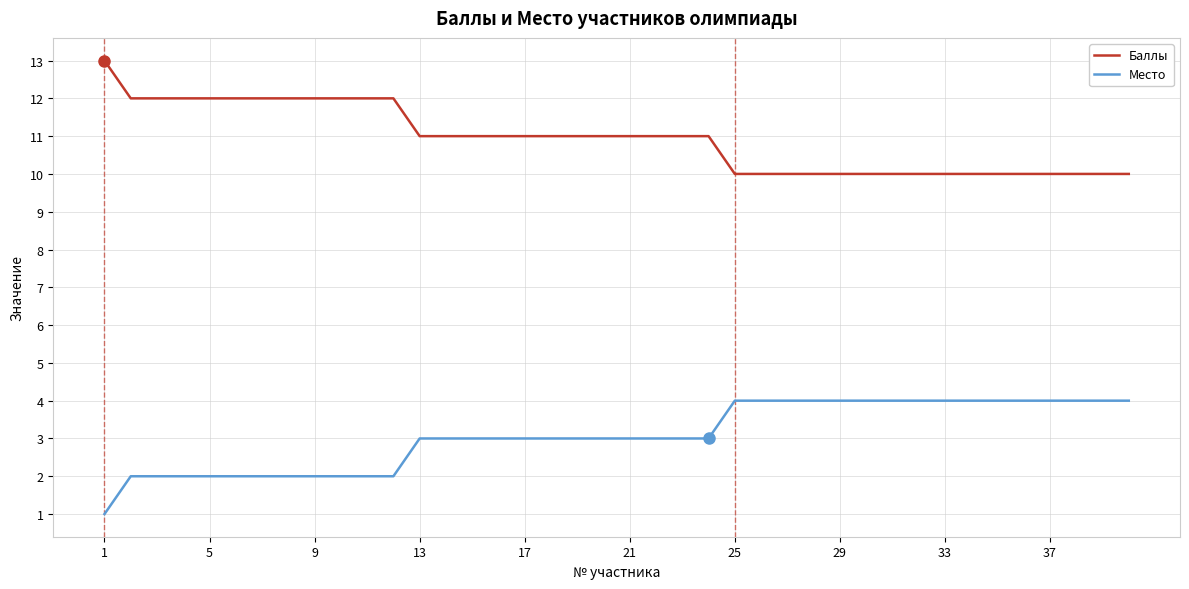

What is the greatest value displayed?

13